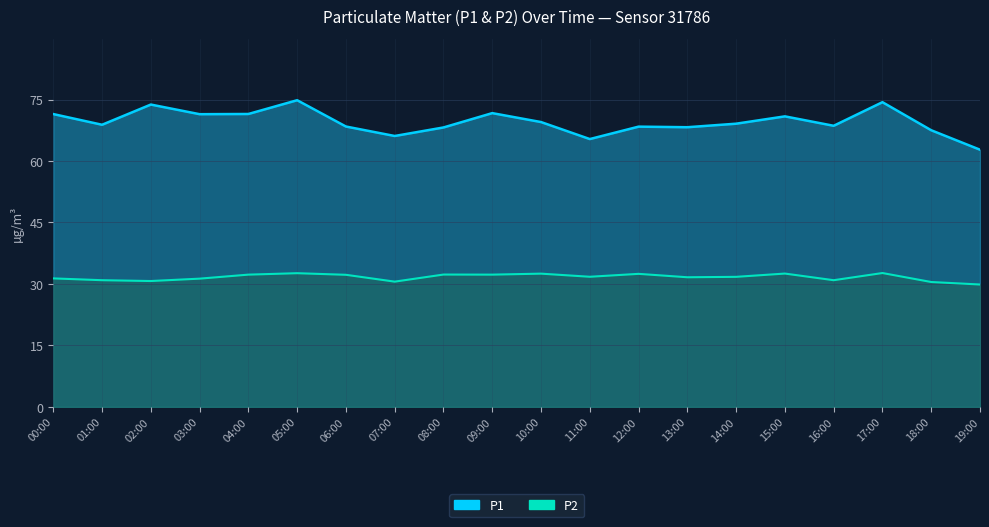

What is the difference between the second highest and minimum values in the P1 series?

12.0